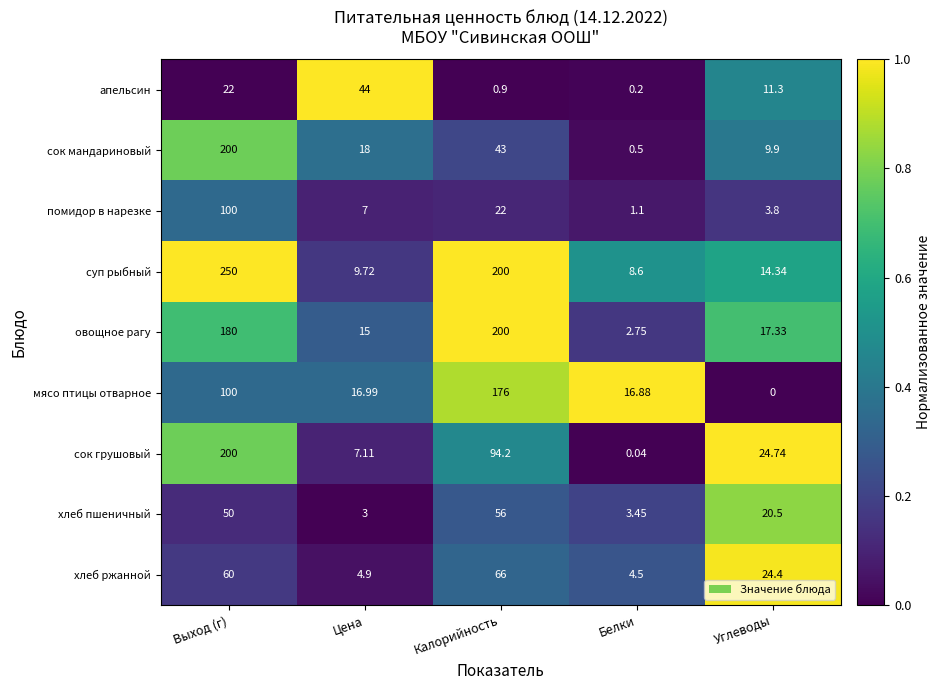

Which series has the widest spread of values?

суп рыбный